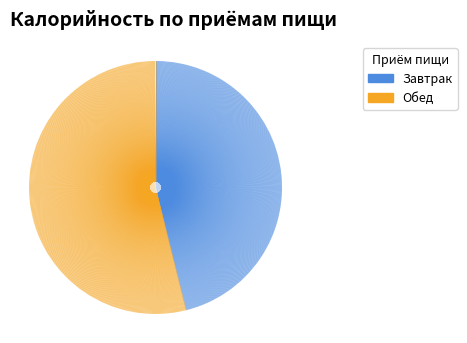

What portion of the pie excludes Завтрак?

53.9%